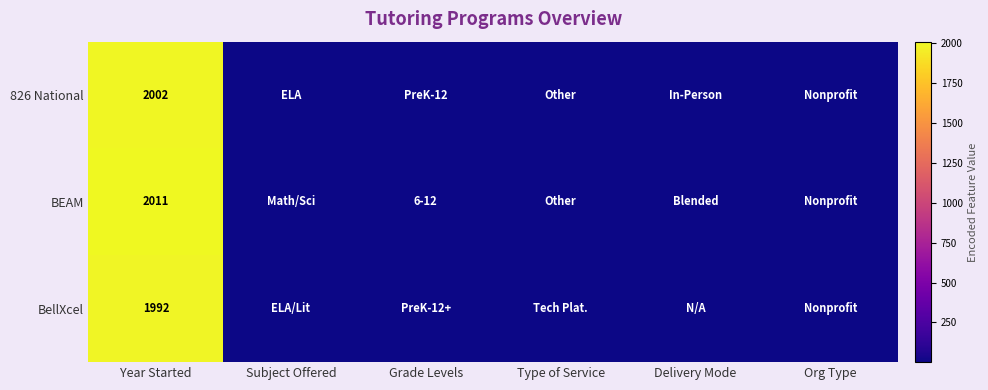

True or false: BEAM has a value of 749 at Year Started.

False